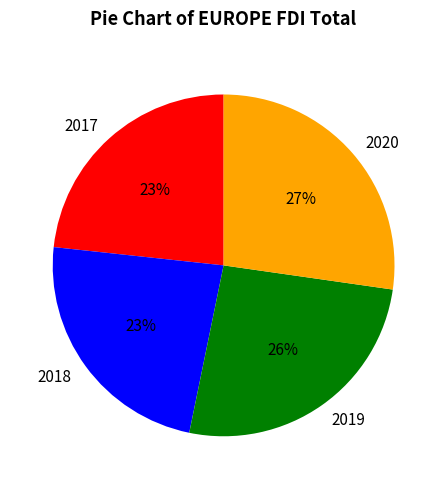

Count the number of slices in the pie.

4